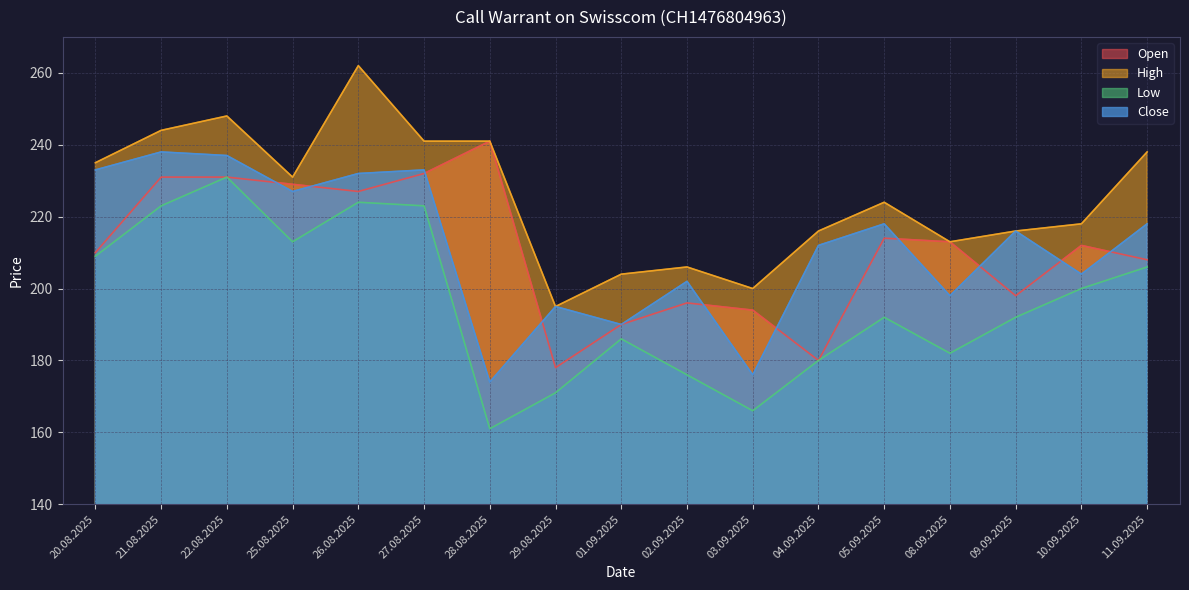

Rank the series by their maximum value, from lowest to highest.

Low, Close, Open, High